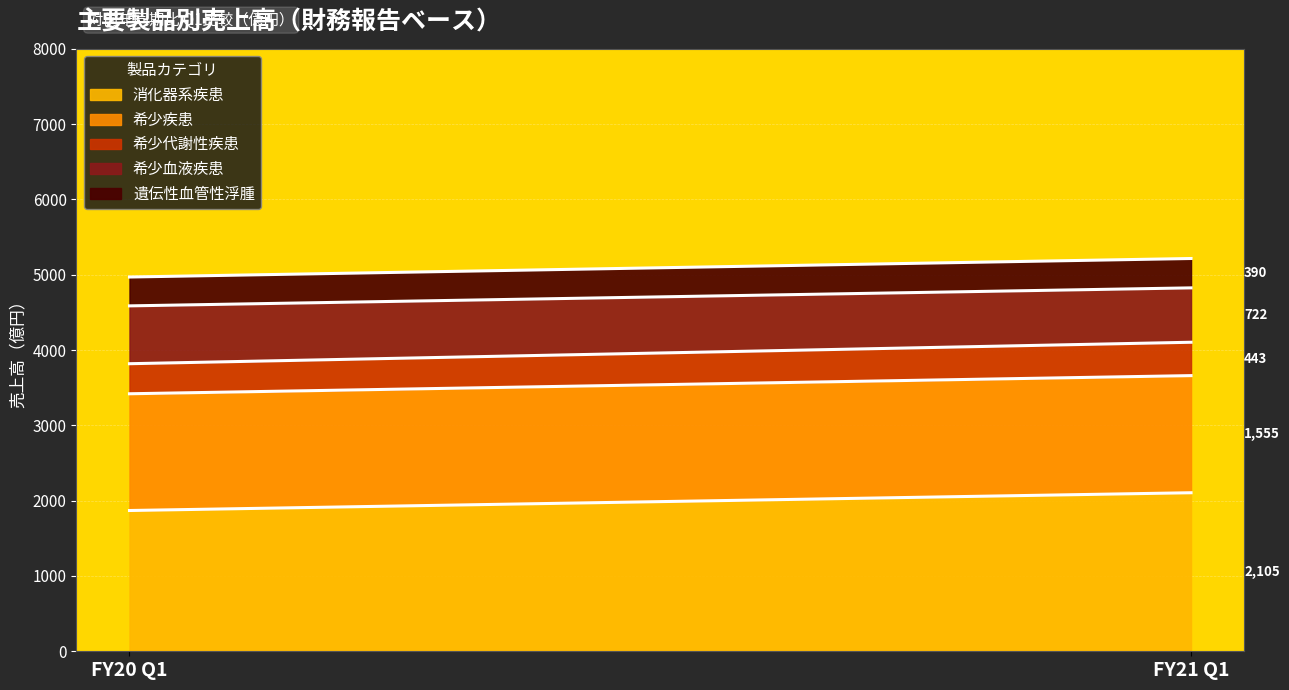

At how many categories does at least one series exceed 485?

2